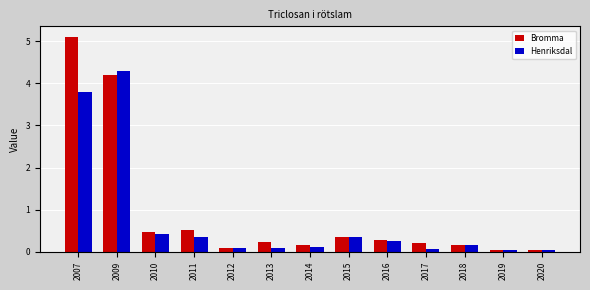

The Bromma series shows 0.1 at 2018. True or false?

True